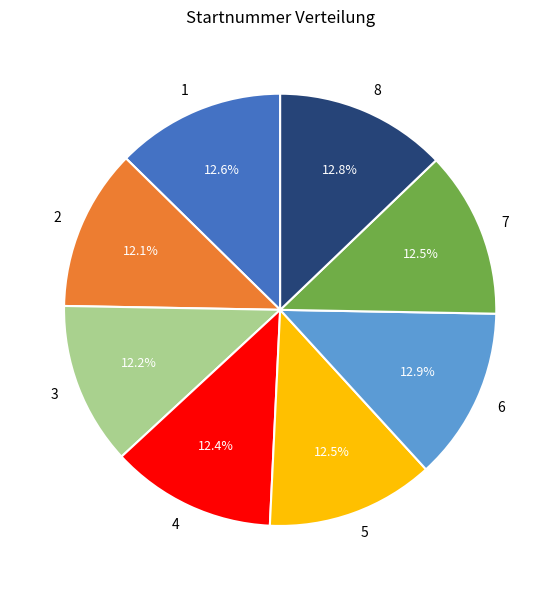

Which has a higher value, 6 or 3?

6